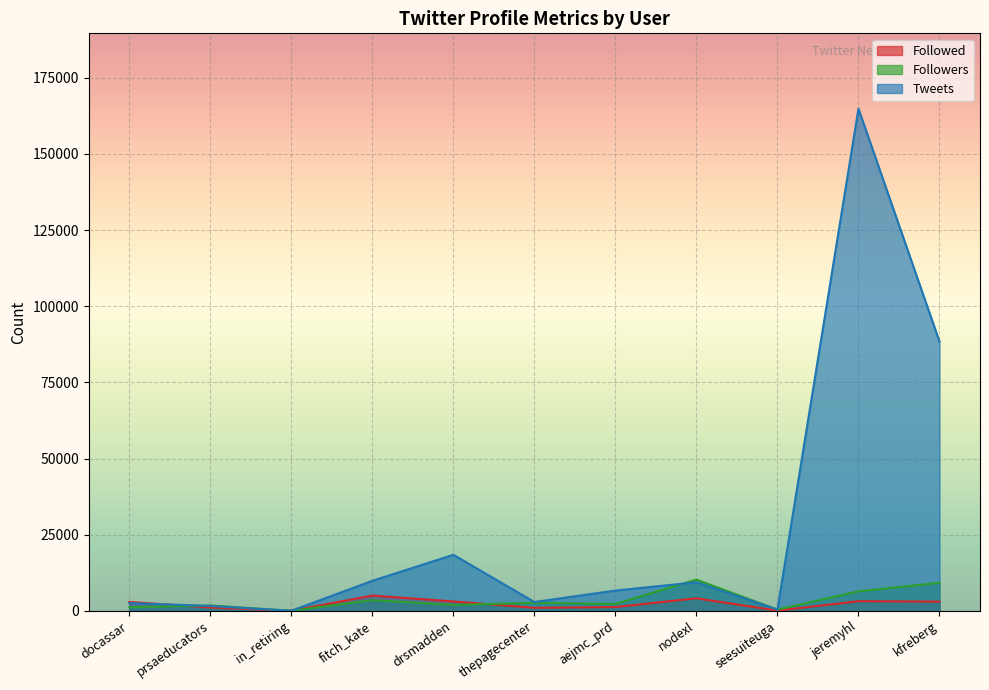

What is the label of the 6th point from the right?

thepagecenter